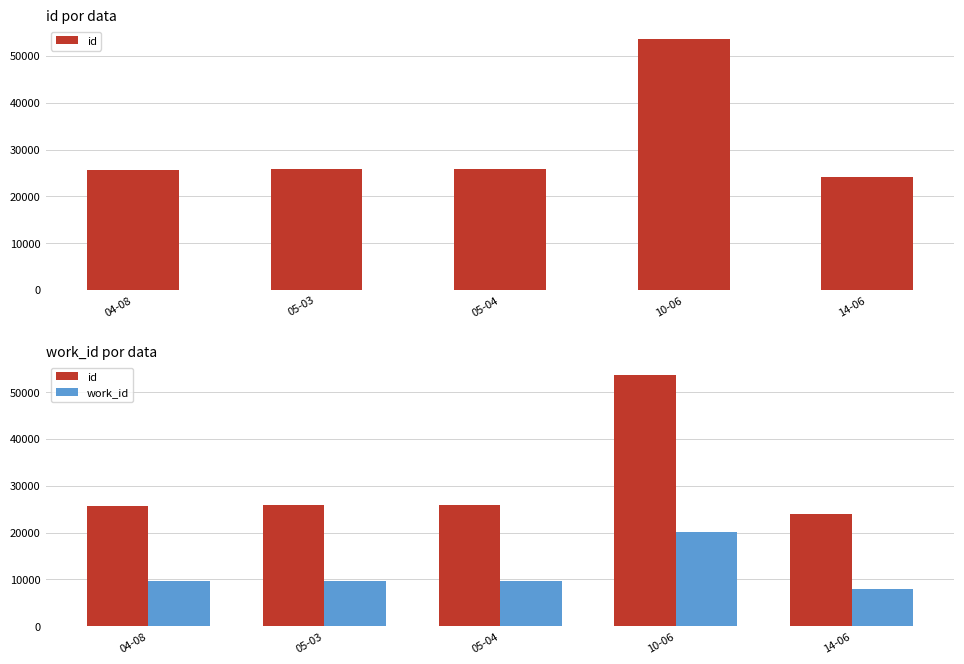

Which series has the largest total across all categories?

id